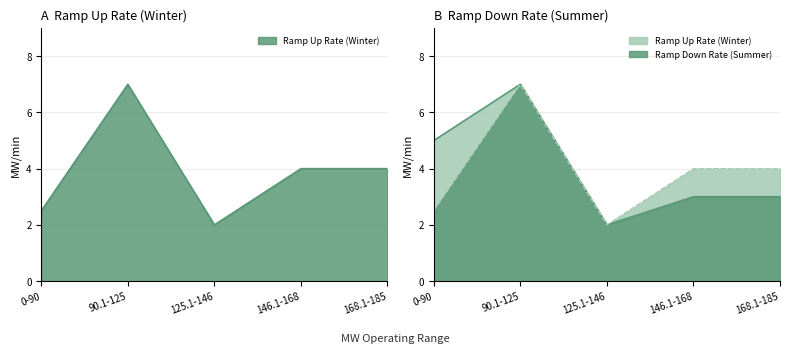

Is the value of Ramp Up Rate (Winter) at 90.1-125 greater than the value of Ramp Down Rate (Summer) at 0-90?

Yes